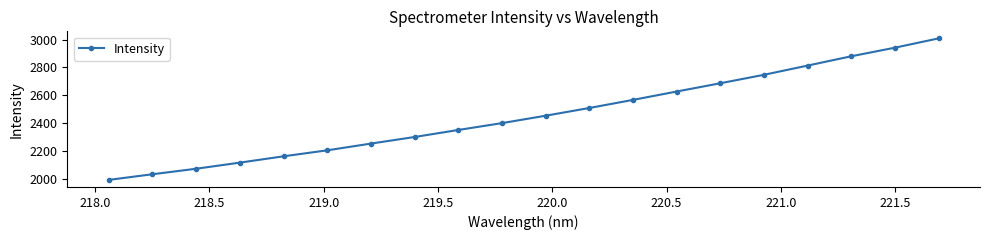

What is the sum of all values?

49108.0